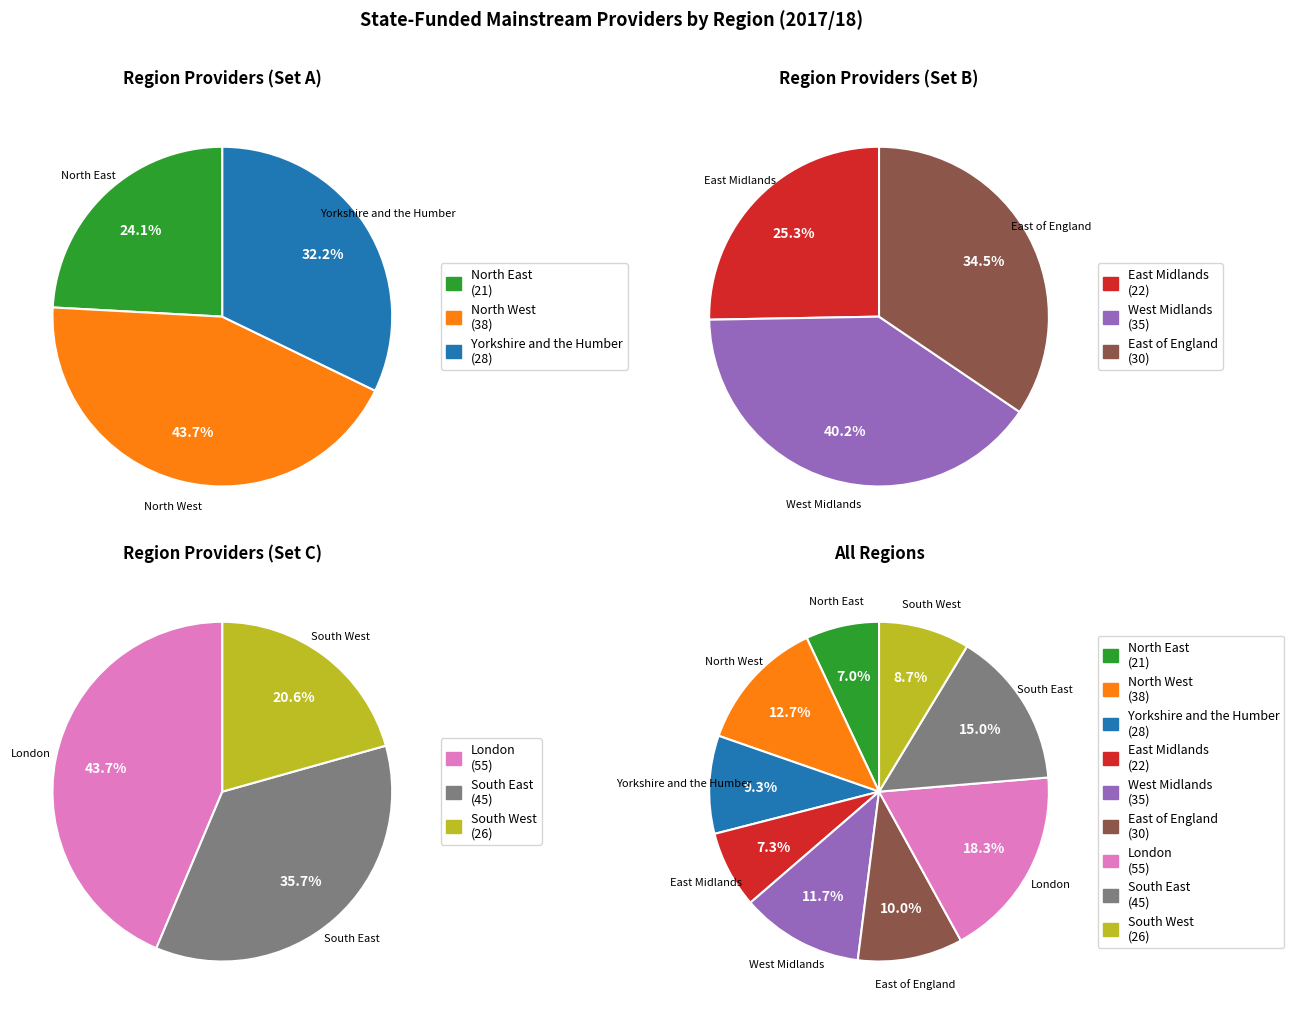

Is it true that East Midlands is 14% of the pie?

False